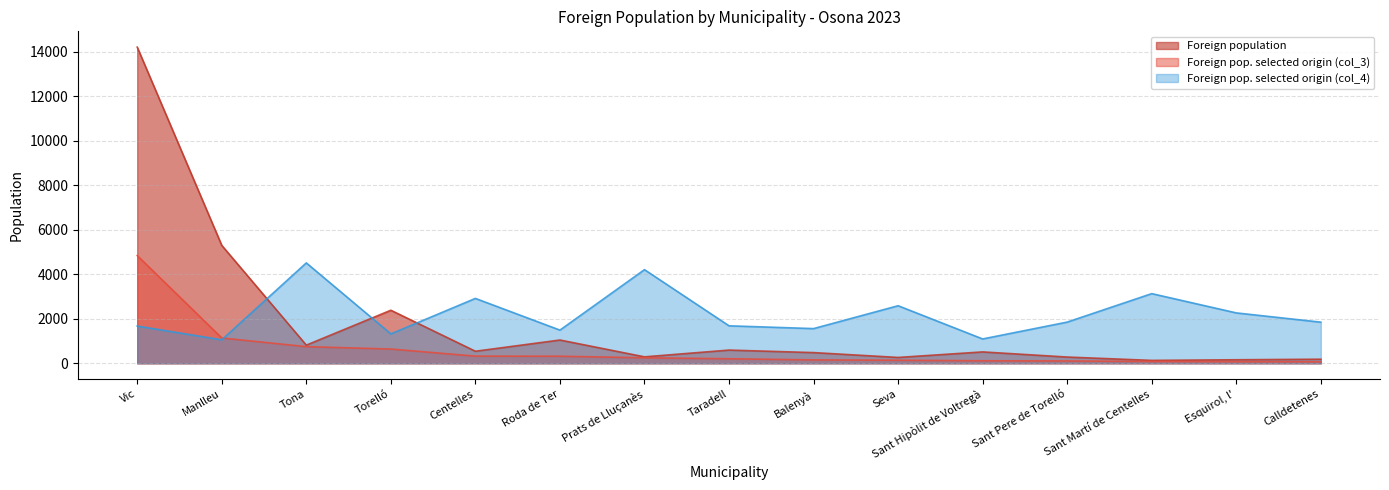

Count the number of data series in this chart.

3